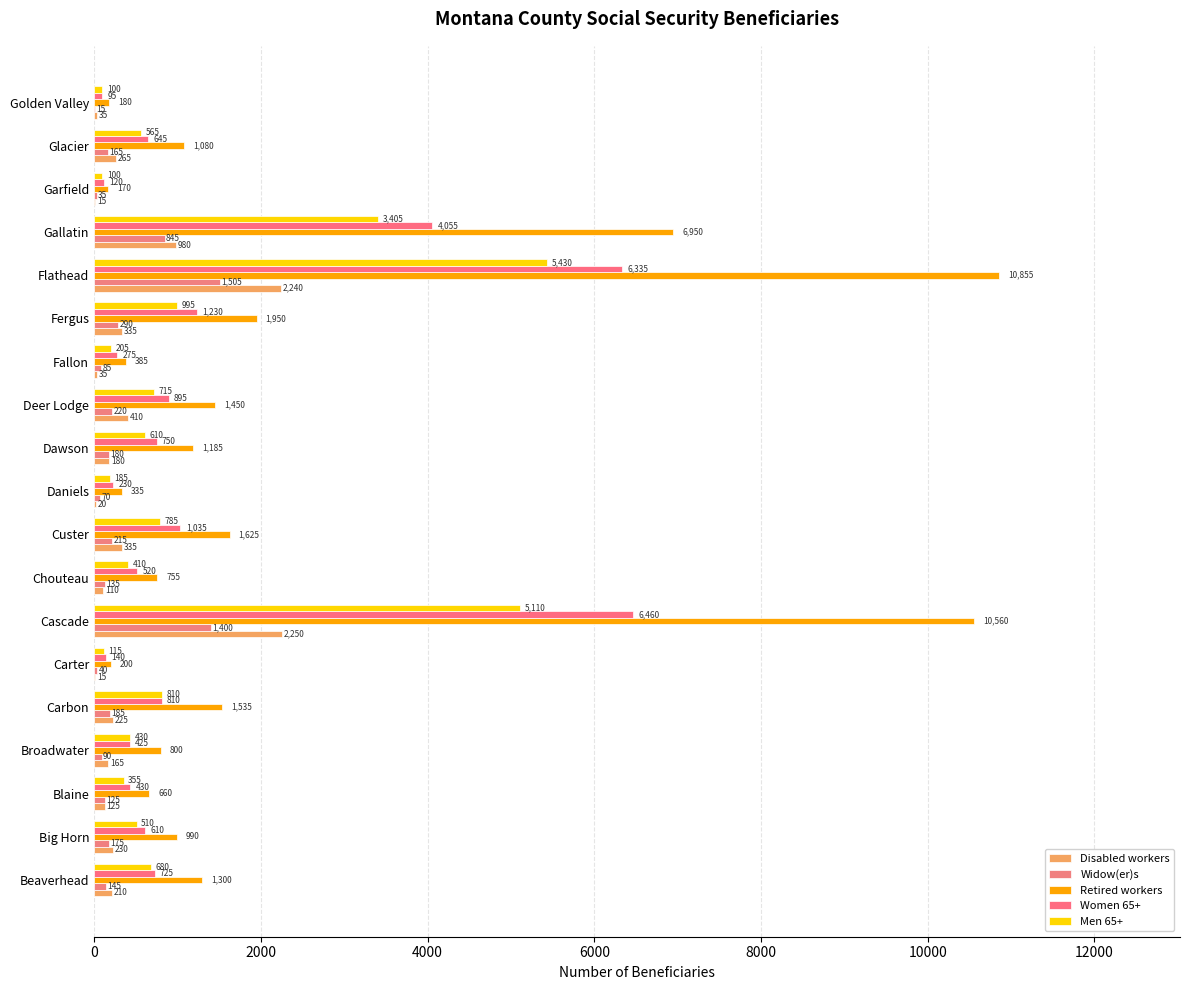

How many categories are shown in the chart?

19